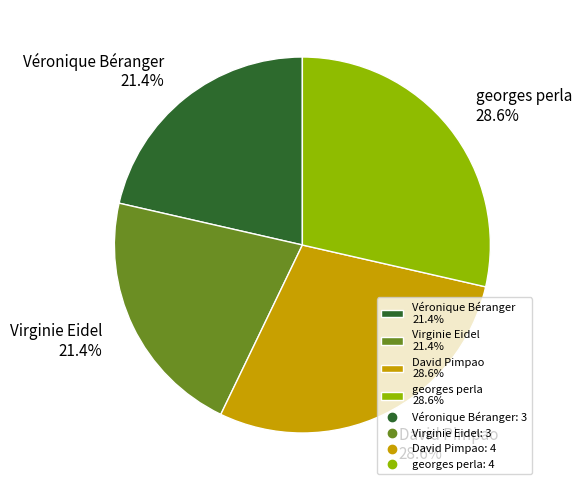

To the nearest percent, what is the difference between the largest and smallest slice percentages?

7%